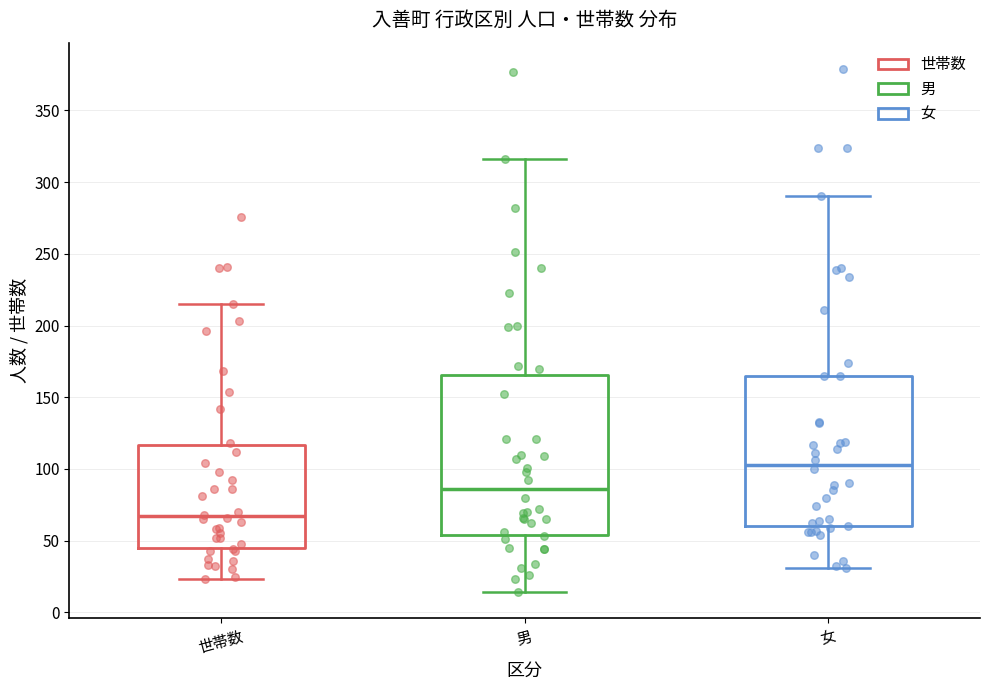

Which box's median line is the highest?

女